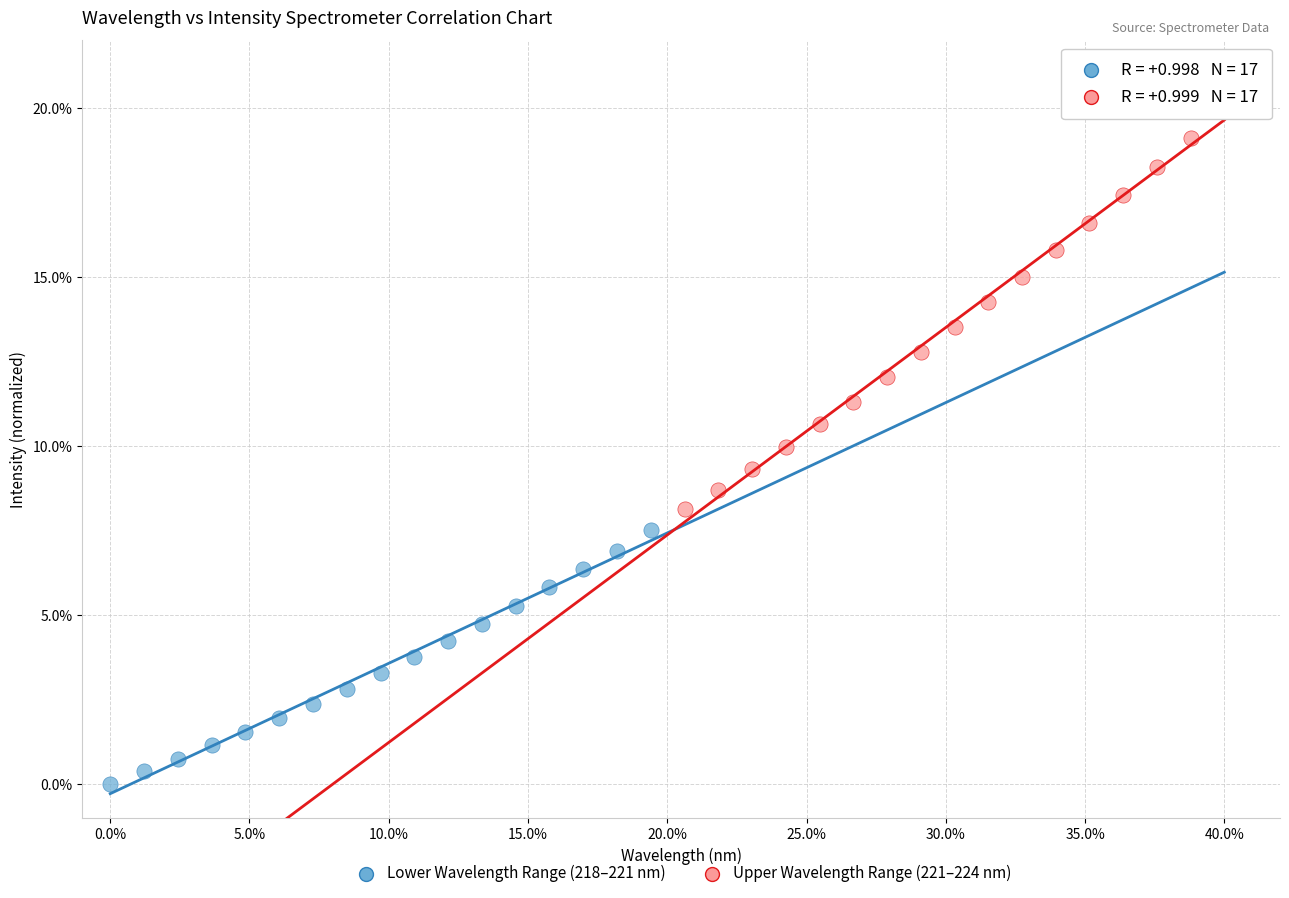

Which series has the largest Y range (max minus min)?

Upper Wavelength Range (221–224 nm)